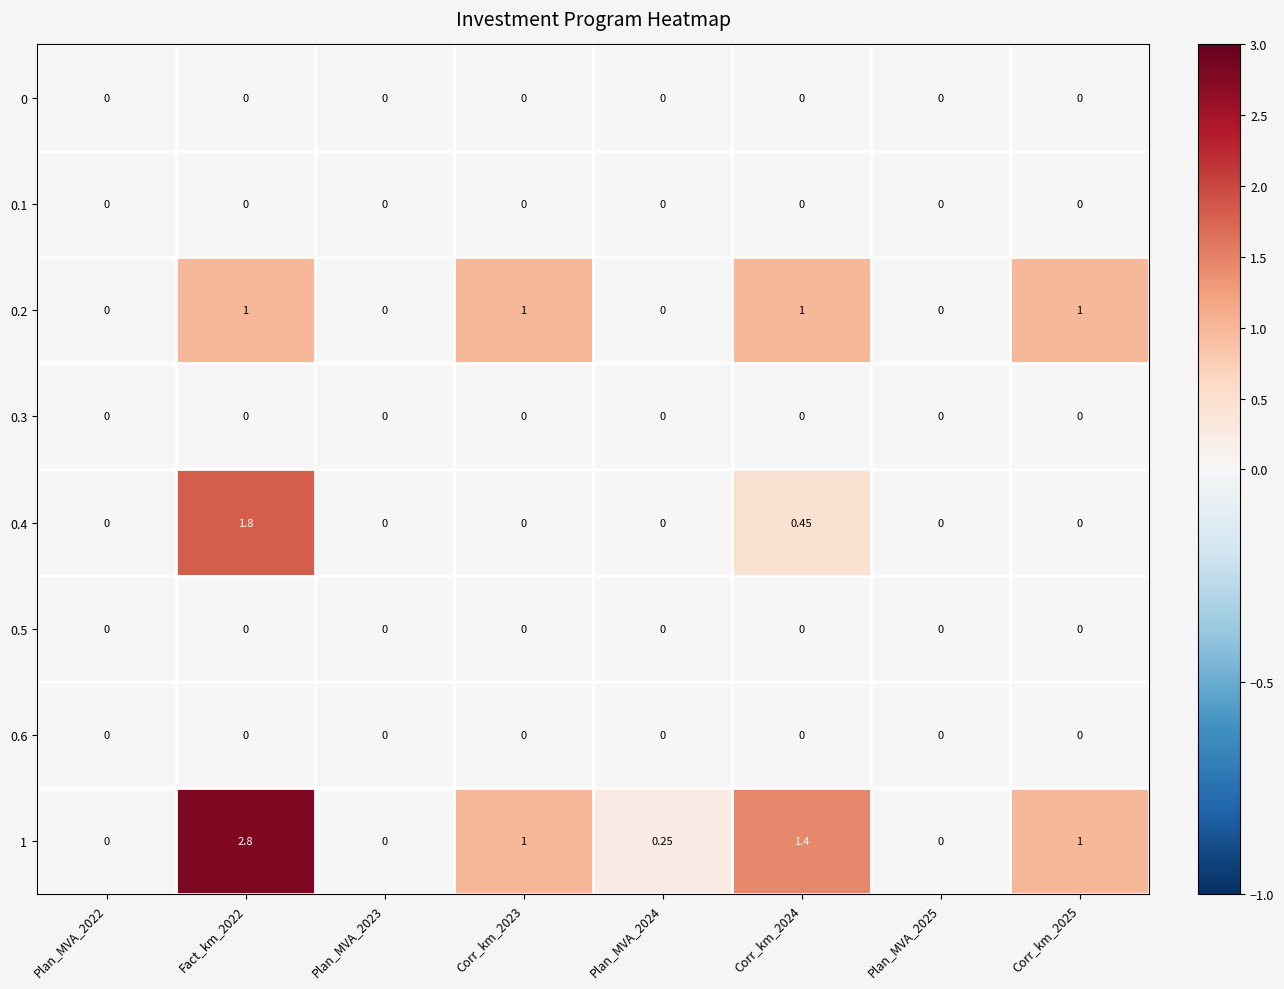

How many values in the 0.2 series are below 1?

4